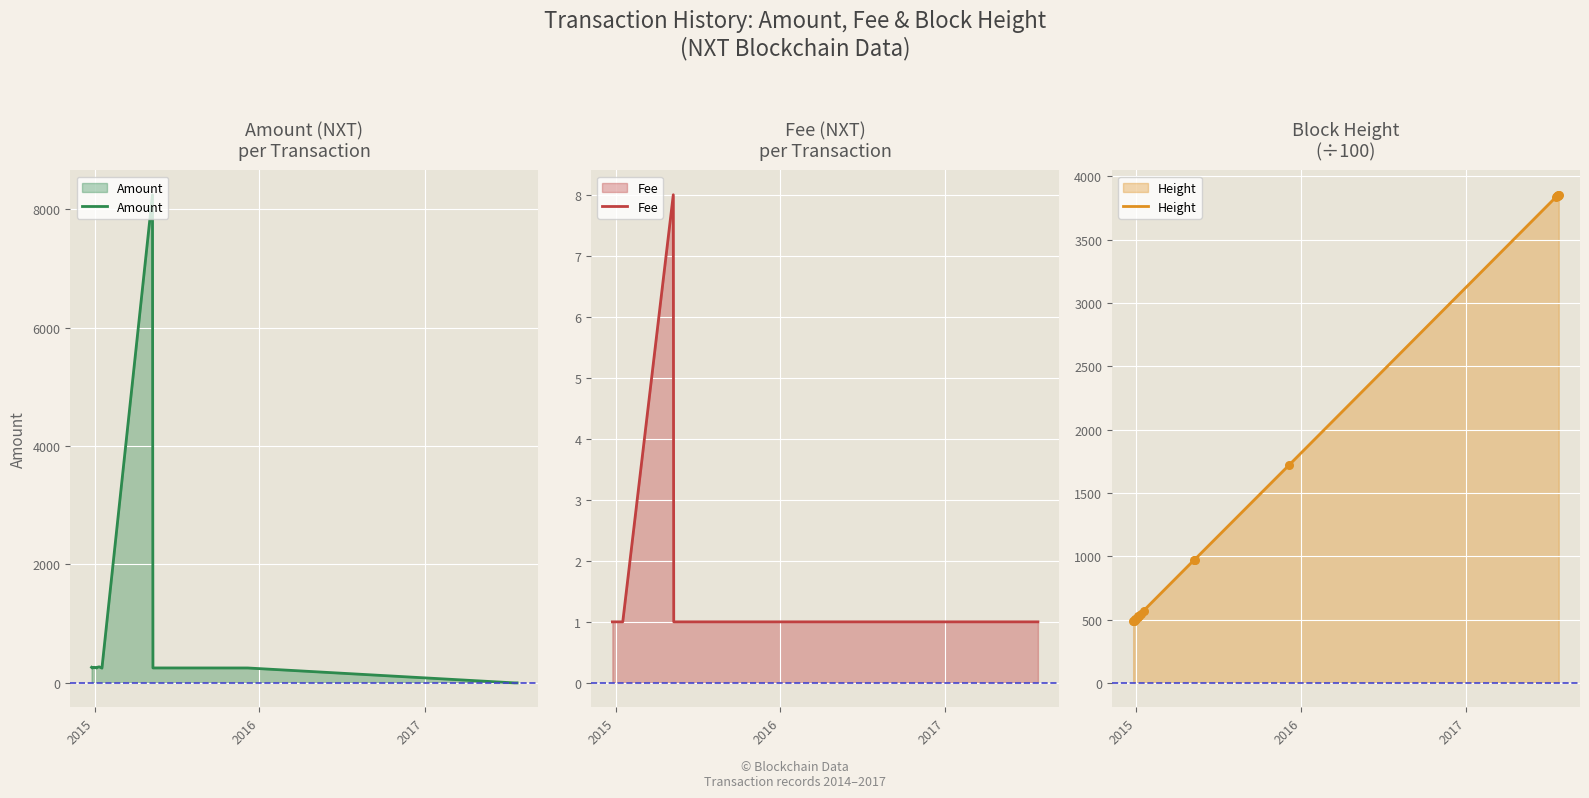

What is the maximum value for Amount?

8243.0